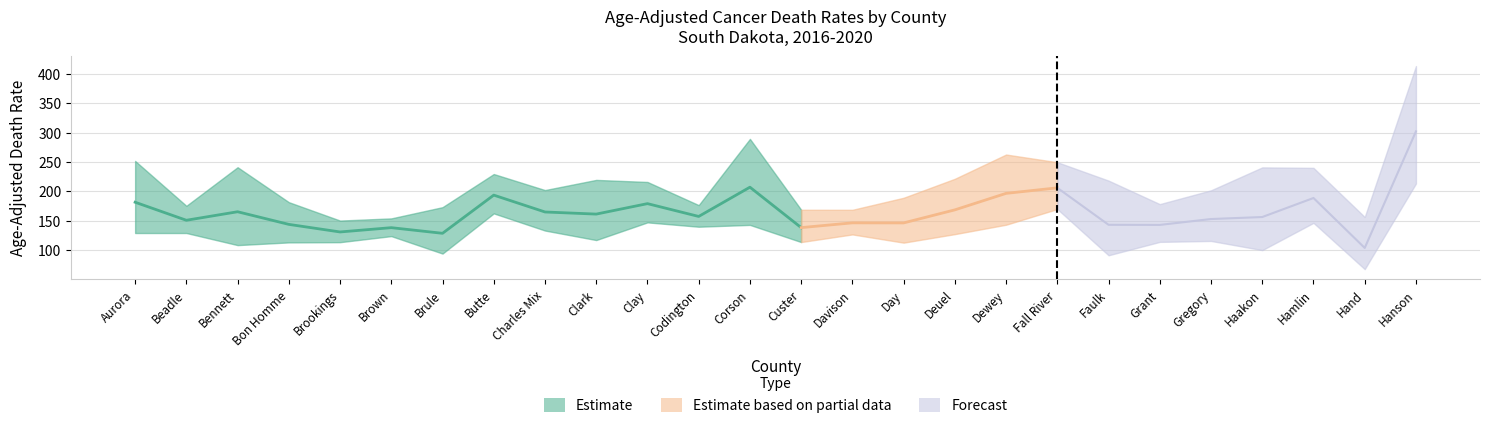

Is the value of Age-Adjusted Rate at Brookings greater than the value of Upper CI at Faulk?

No